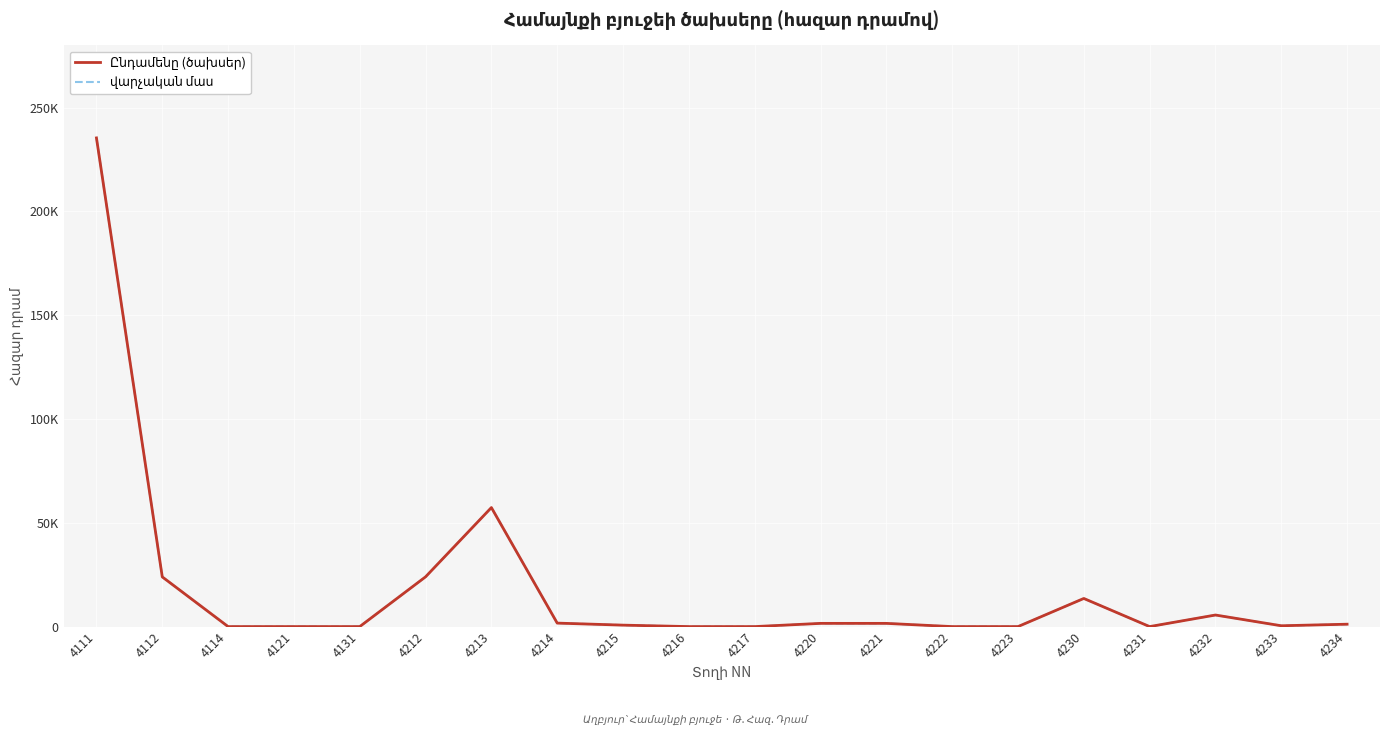

Is this an area chart (filled region under the line)?

No